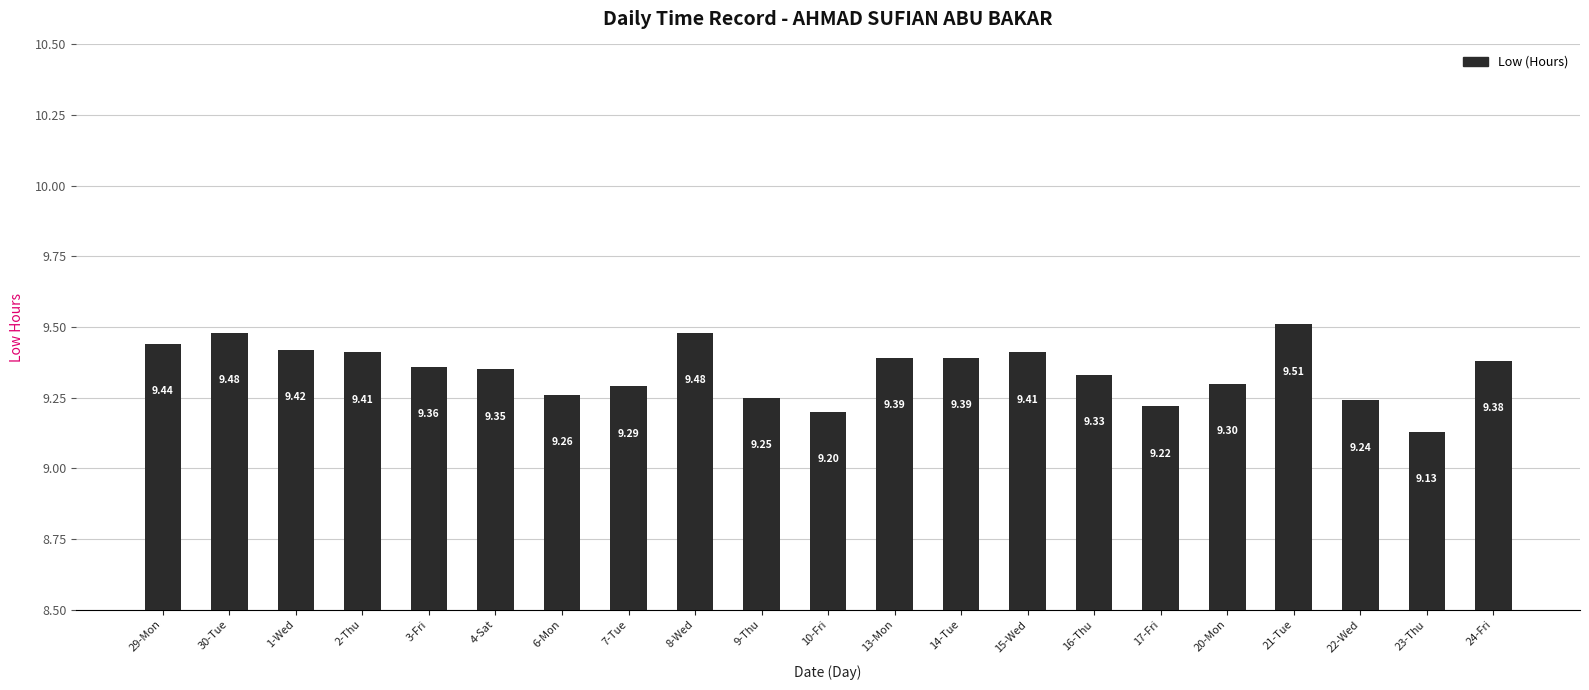

Which has a higher value, 24-Fri or 13-Mon?

13-Mon